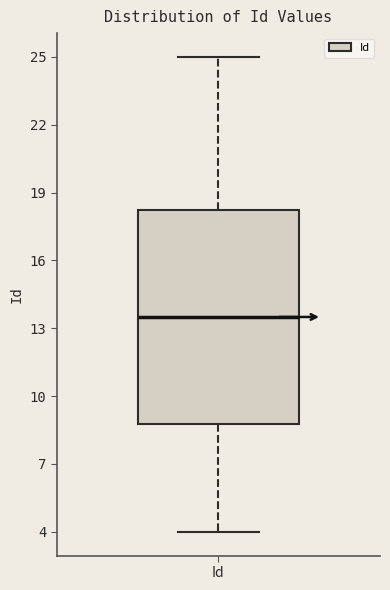

Read this box plot against the y-axis: the position of the median line, the range covered by the box, and the ends of both whiskers. The values are not printed on the chart, so give them approximately, as read against the axis.

median 13.5, box 9.0 to 18.5, whiskers 4.0 to 25.0